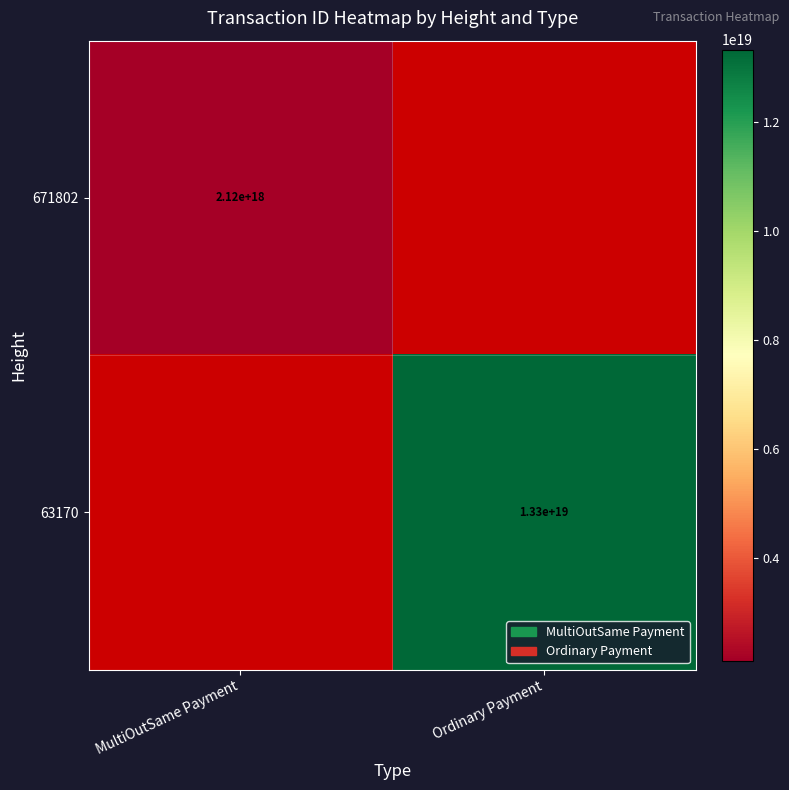

The 63170 series shows 23229430049616912384 at Ordinary Payment. True or false?

False